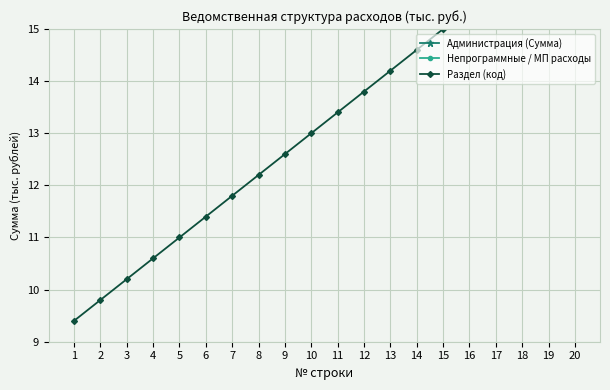

Does the chart display data point markers on the line(s)?

Yes